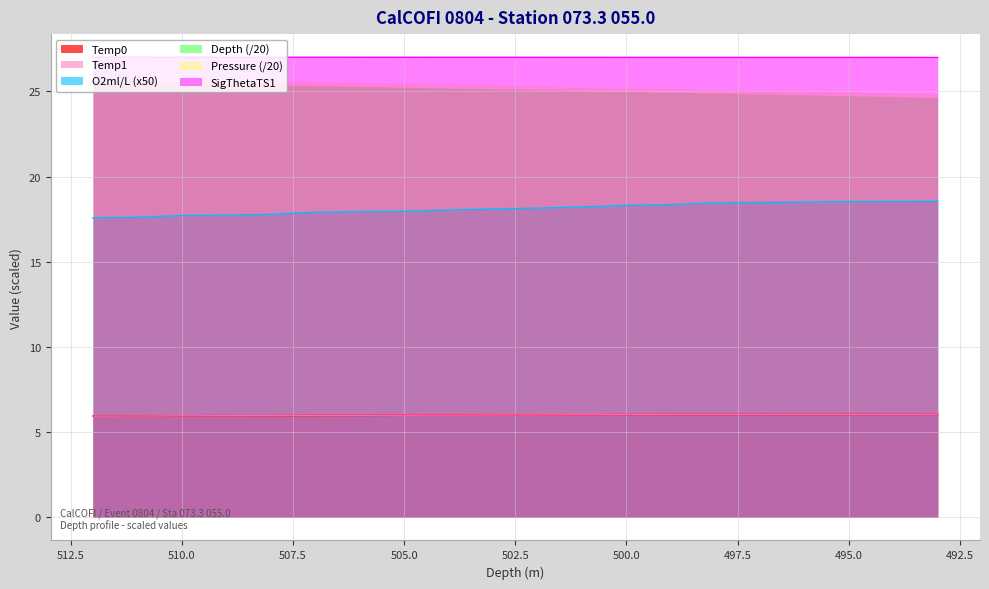

True or false: Depth has more than 0 interior local peaks.

True